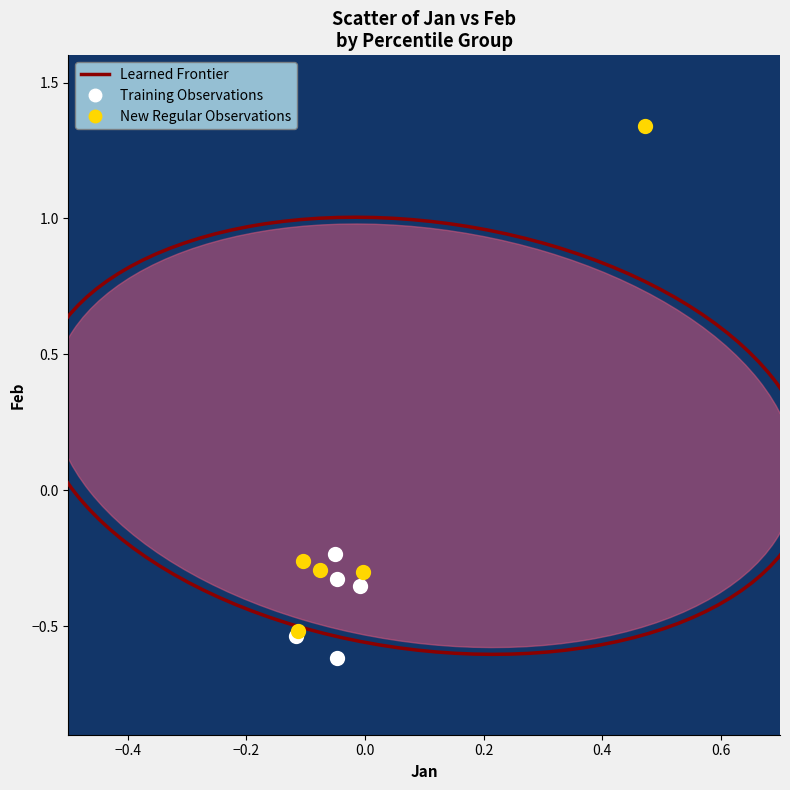

Which series has the widest spread of Y values?

New Regular Observations